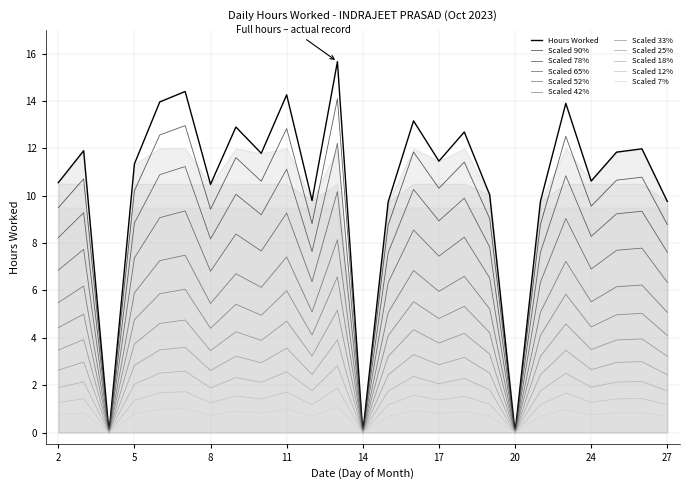

At which category does the chart reach its peak across all series?

13